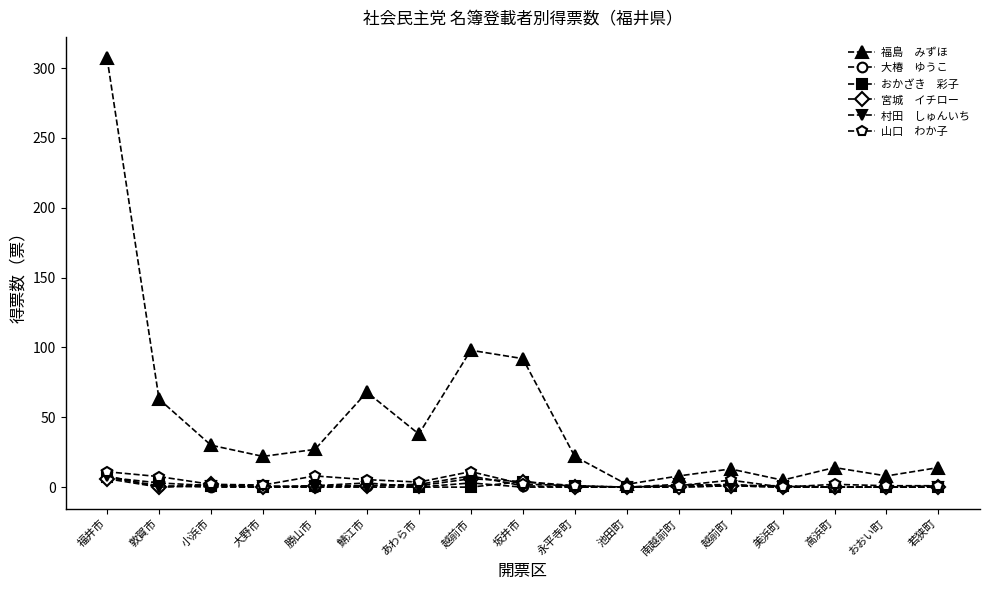

Which category has the highest value across all series?

福井市